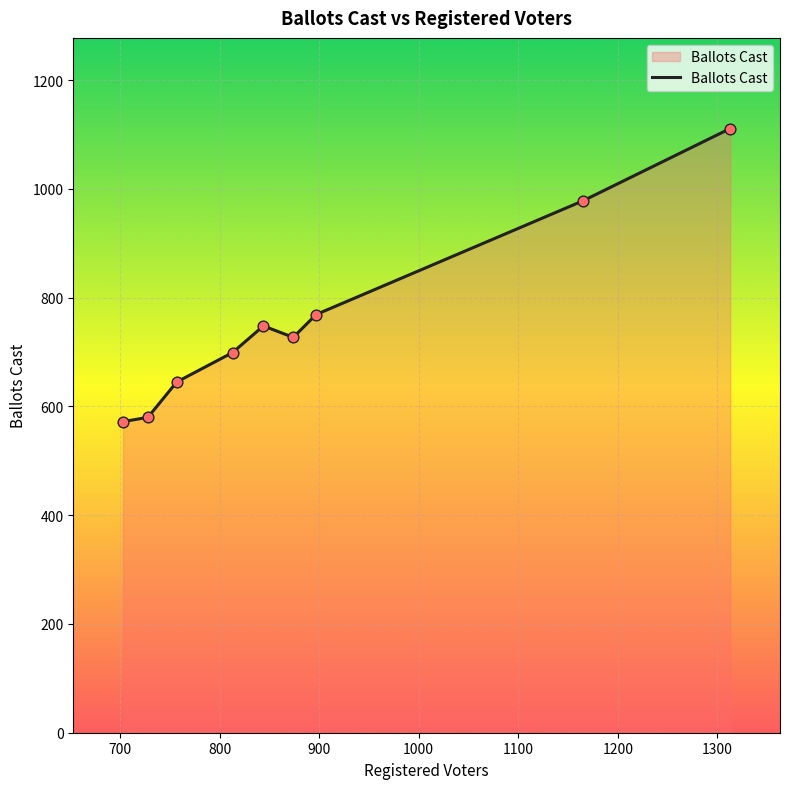

What is the minimum value shown in the chart?

572